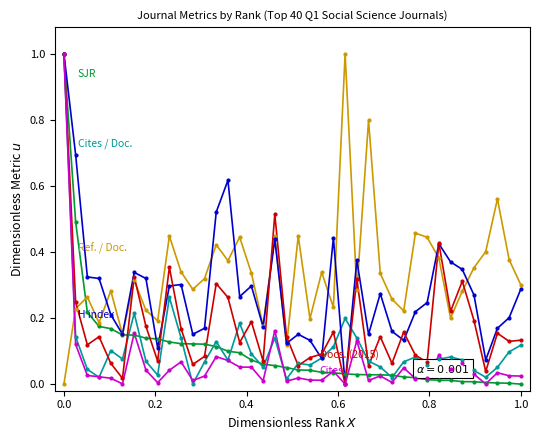

What is the greatest value displayed?

1.0